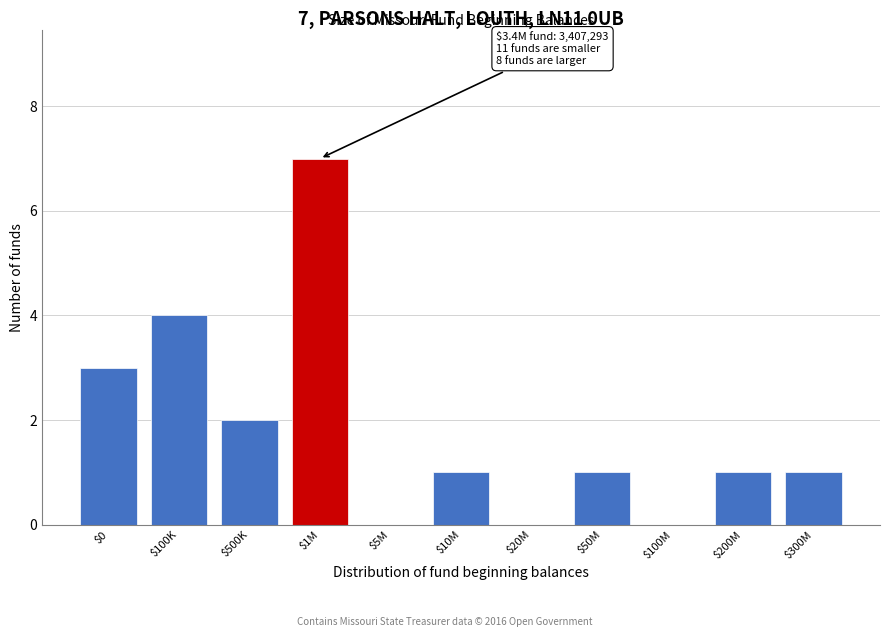

Is it true that the value at $50M is 1?

True